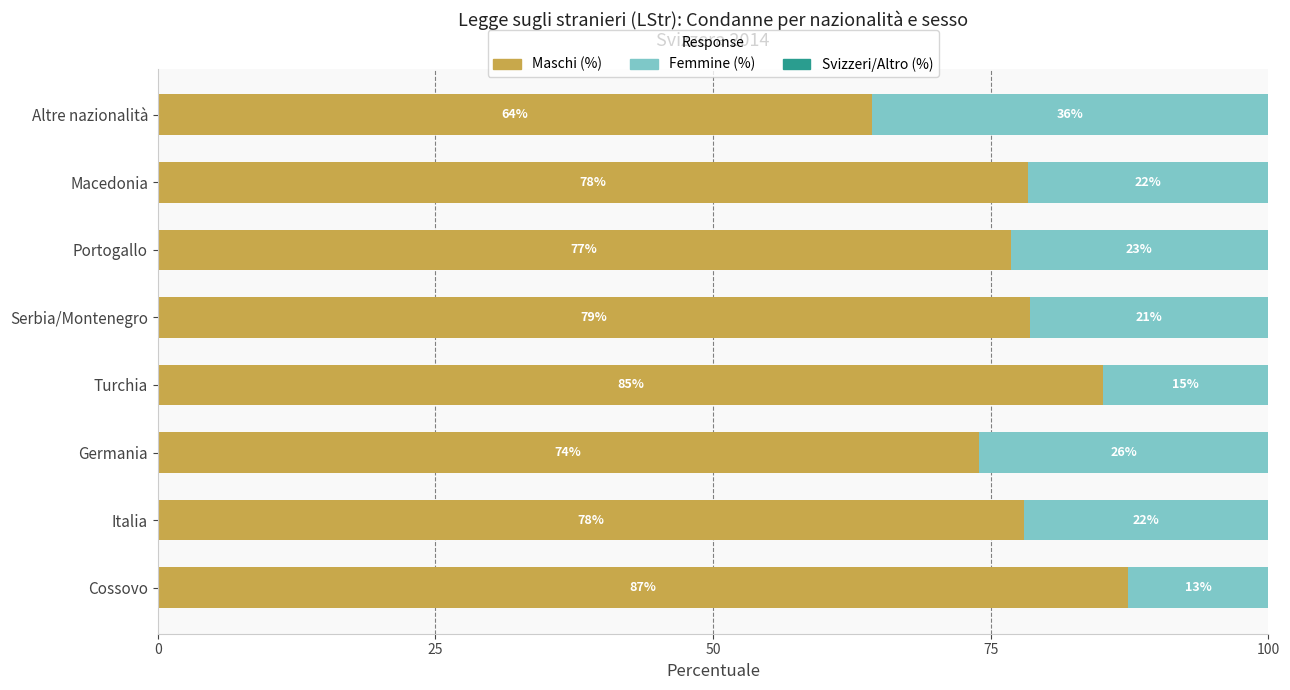

How many categories are shown in the chart?

8